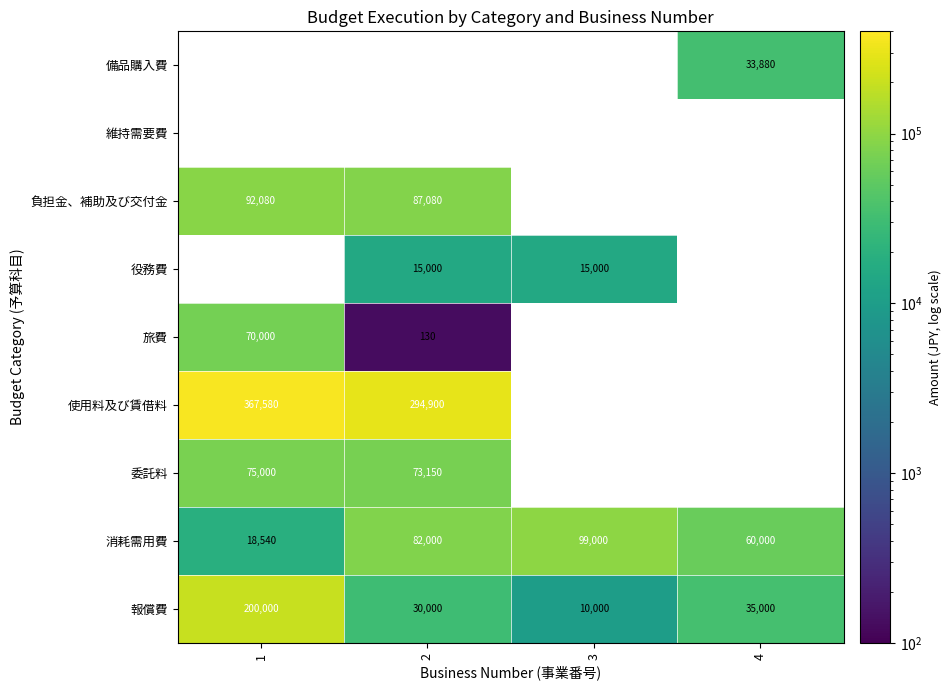

How many categories are shown in the chart?

4